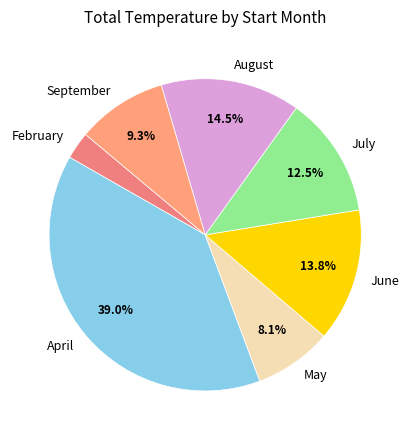

Is there a majority slice in this chart?

No